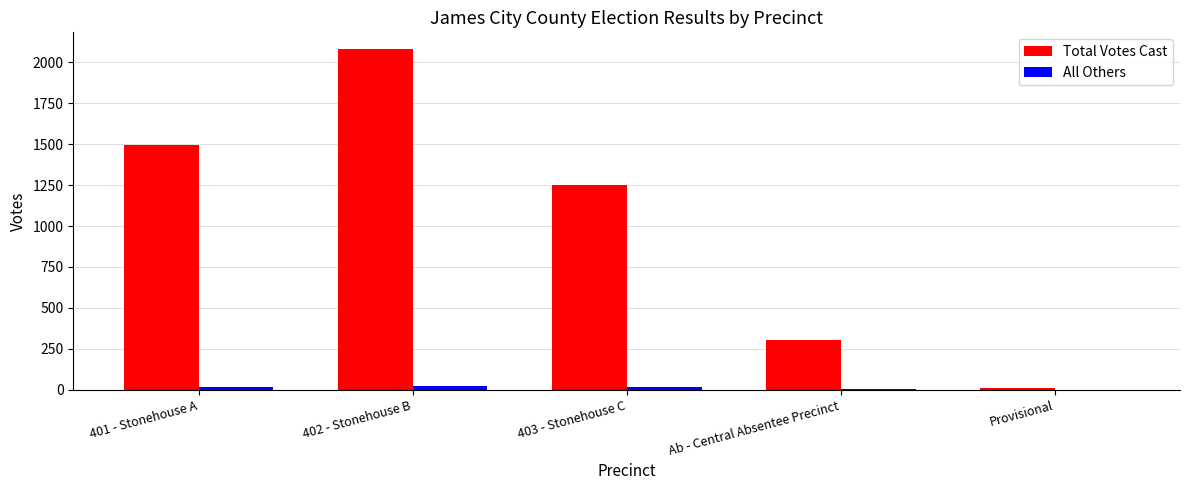

What are all the series names shown in the legend?

Total Votes Cast, All Others